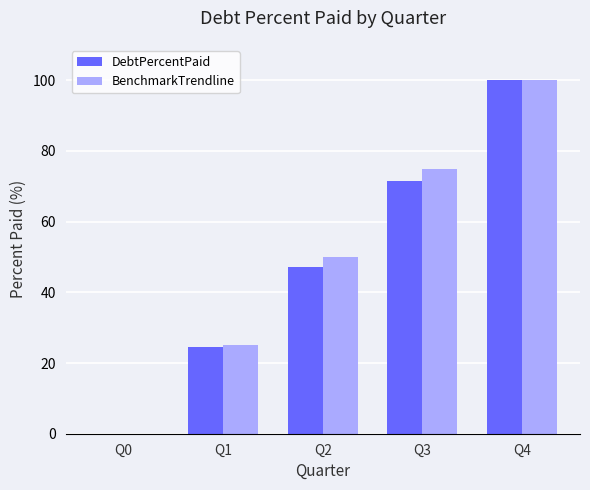

The DebtPercentPaid series shows 71.5 at Q3. True or false?

True